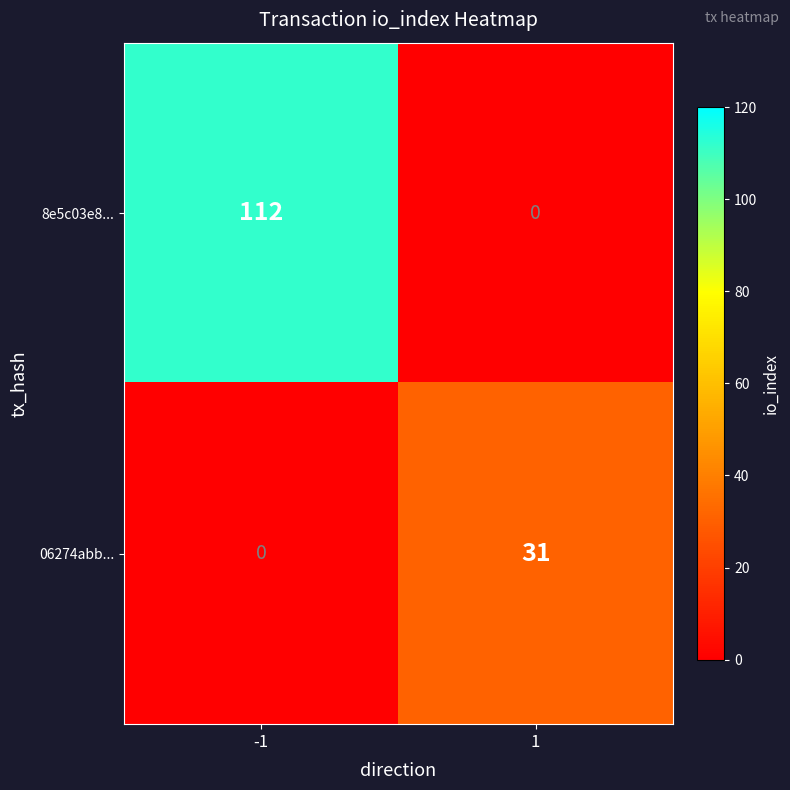

What is the approximate value of 06274abb... at 1?

31